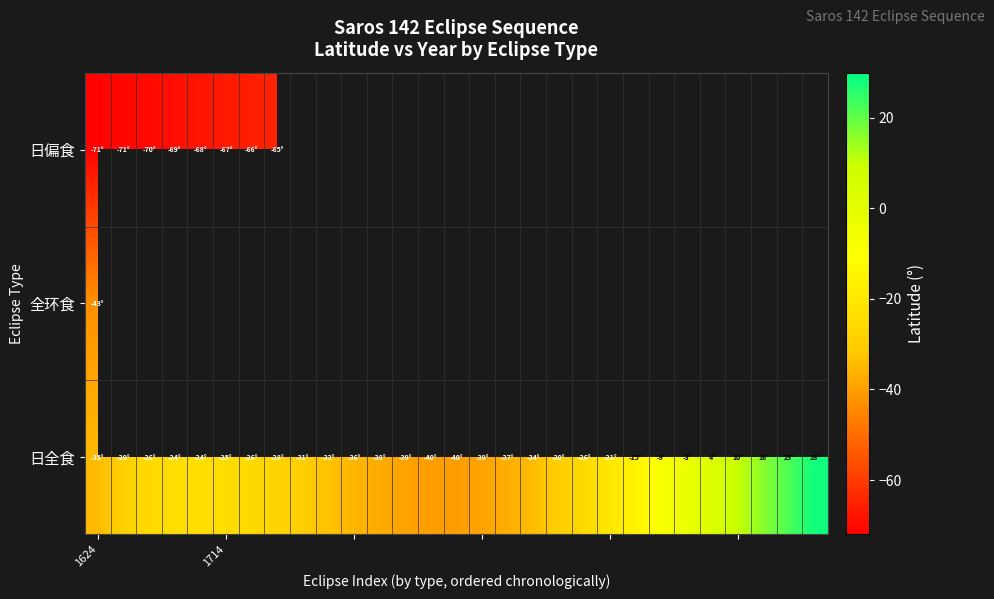

Which series has the widest spread of values?

日全食